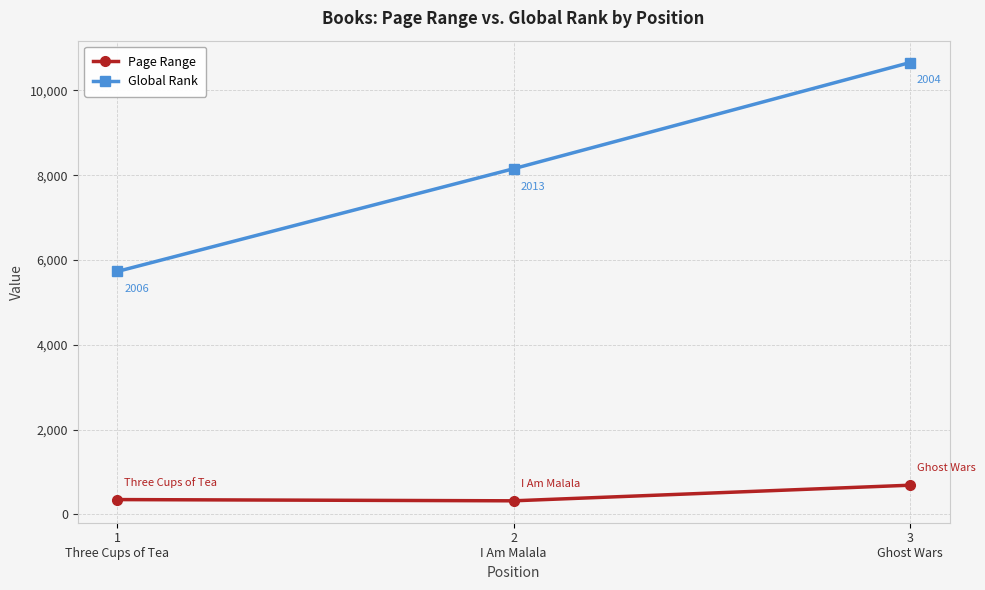

Which series has the largest total across all categories?

Global Rank